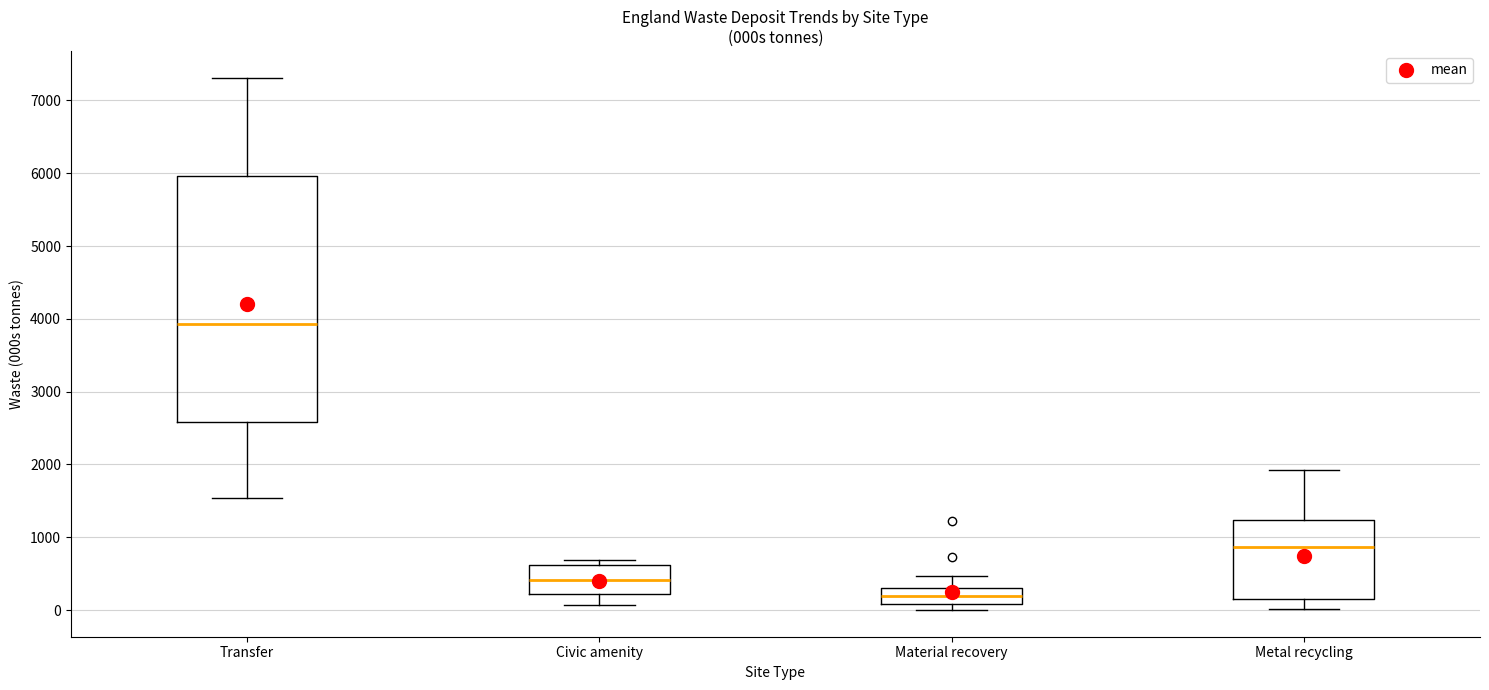

Which box is the tallest, from its lower edge to its upper edge?

Transfer